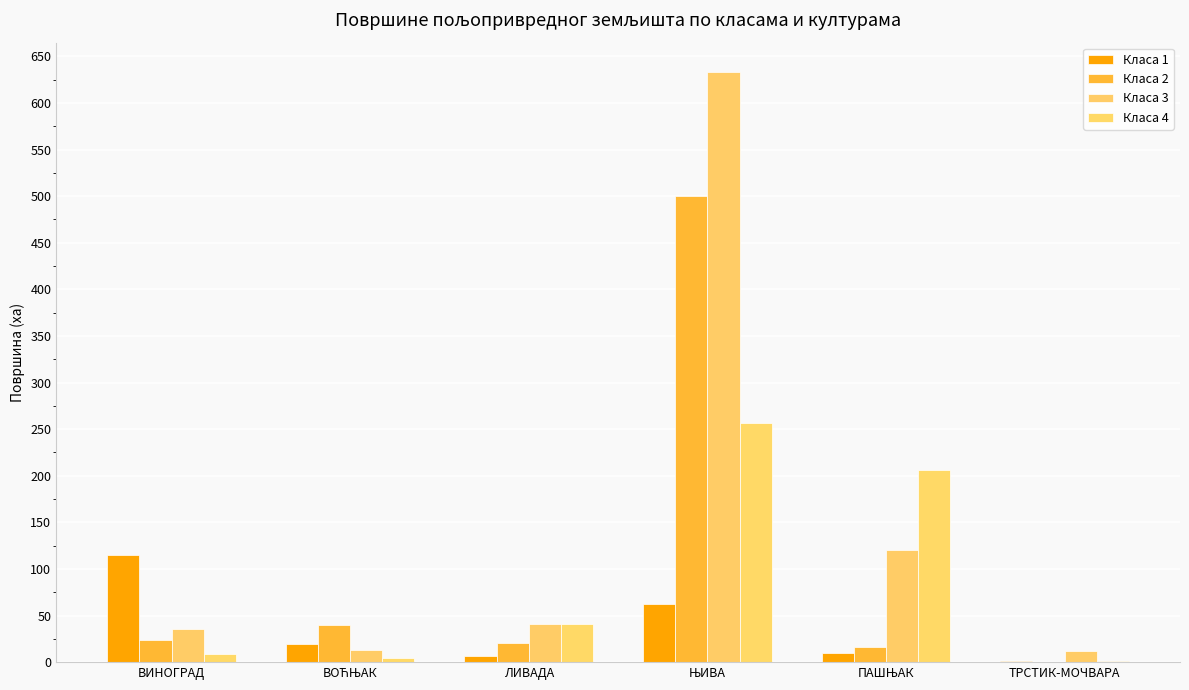

Reading right to left, list all the values displayed in this chart.

Класа 1: ТРСТИК-МОЧВАРА=1.0	ПАШЊАК=10.1	ЊИВА=62.5	ЛИВАДА=7.0	ВОЋЊАК=19.4	ВИНОГРАД=115.4
Класа 2: ТРСТИК-МОЧВАРА=0.6	ПАШЊАК=15.8	ЊИВА=500.2	ЛИВАДА=20.6	ВОЋЊАК=40.2	ВИНОГРАД=23.8
Класа 3: ТРСТИК-МОЧВАРА=11.8	ПАШЊАК=120.8	ЊИВА=633.1	ЛИВАДА=40.5	ВОЋЊАК=12.9	ВИНОГРАД=35.7
Класа 4: ТРСТИК-МОЧВАРА=1.6	ПАШЊАК=206.4	ЊИВА=256.8	ЛИВАДА=40.4	ВОЋЊАК=4.3	ВИНОГРАД=9.1